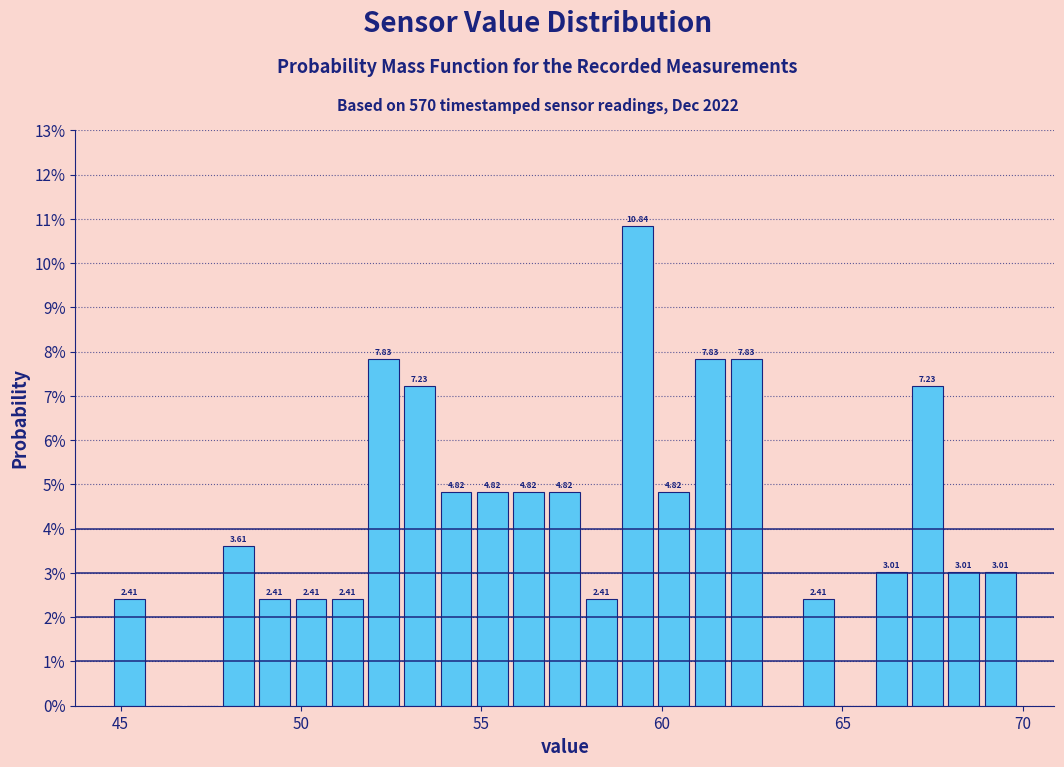

Read against the x-axis, roughly where is the centre of the tallest bar?

59.5